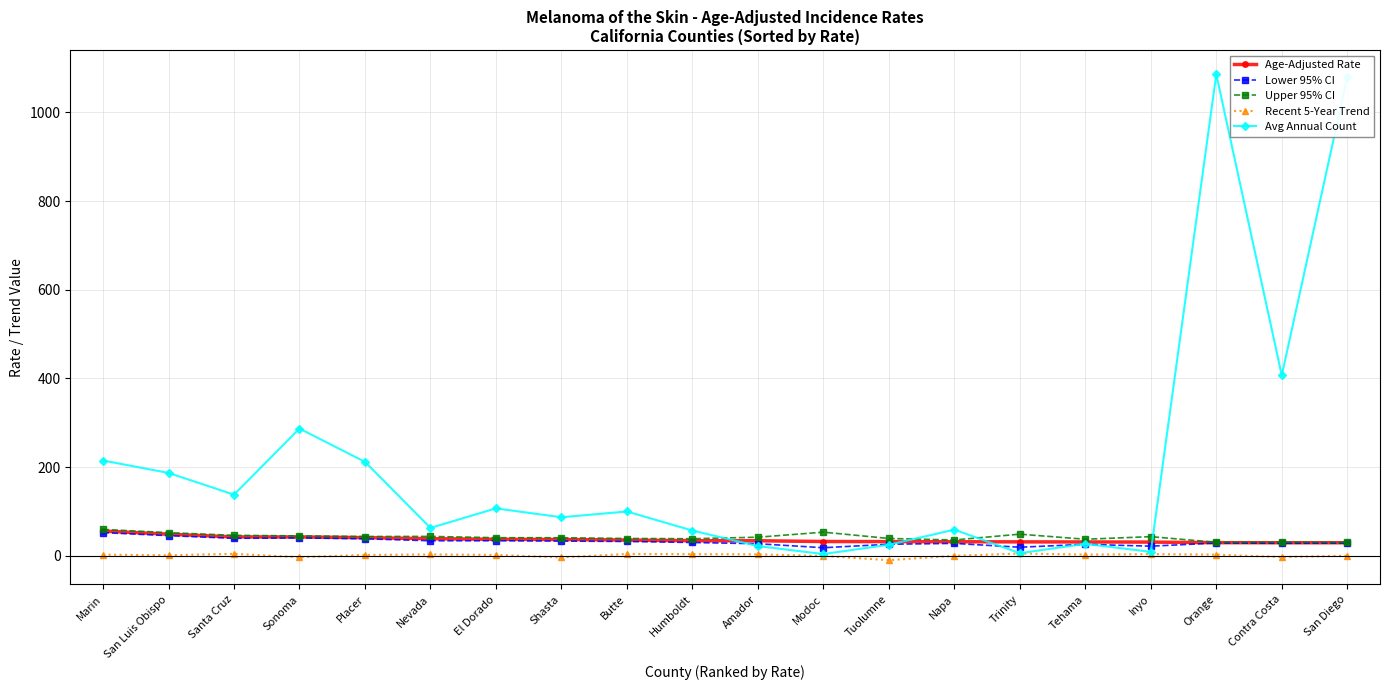

What is the sum of all Upper 95% CI values?

841.6